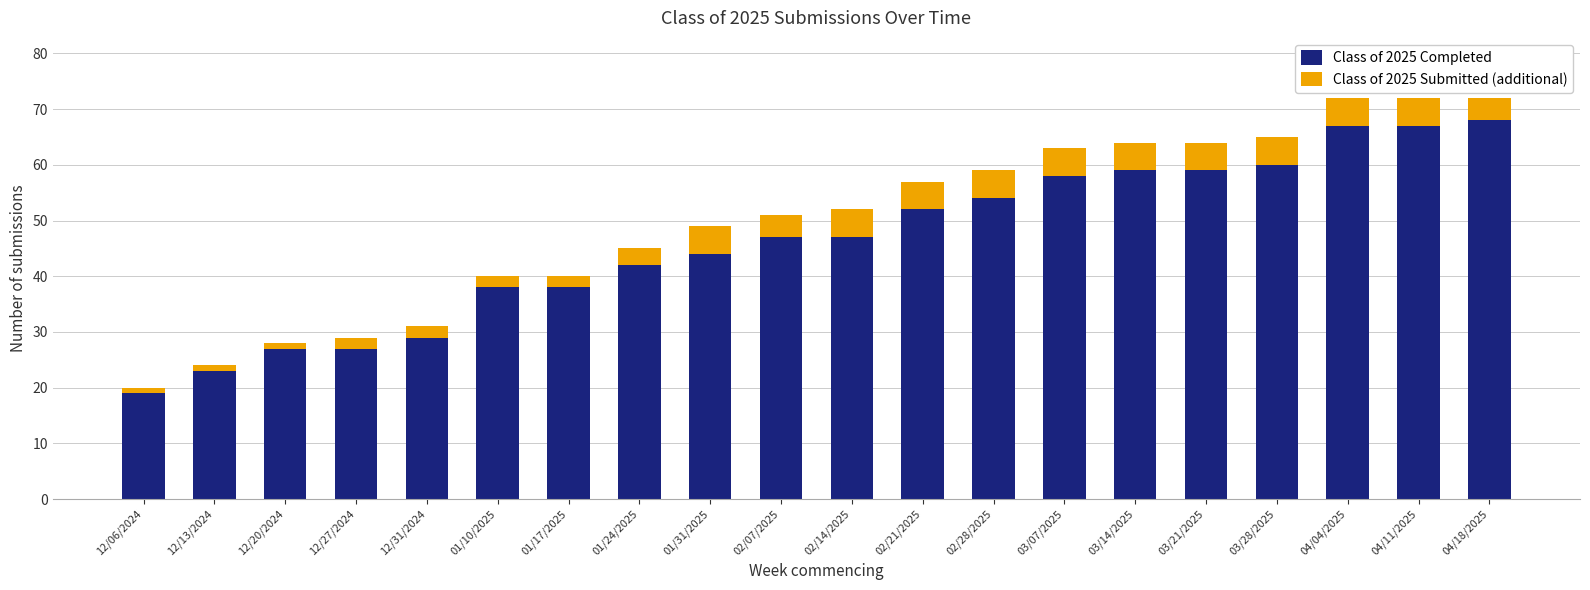

What is the difference between the maximum and second lowest values in the Class of 2025 Completed series?

45